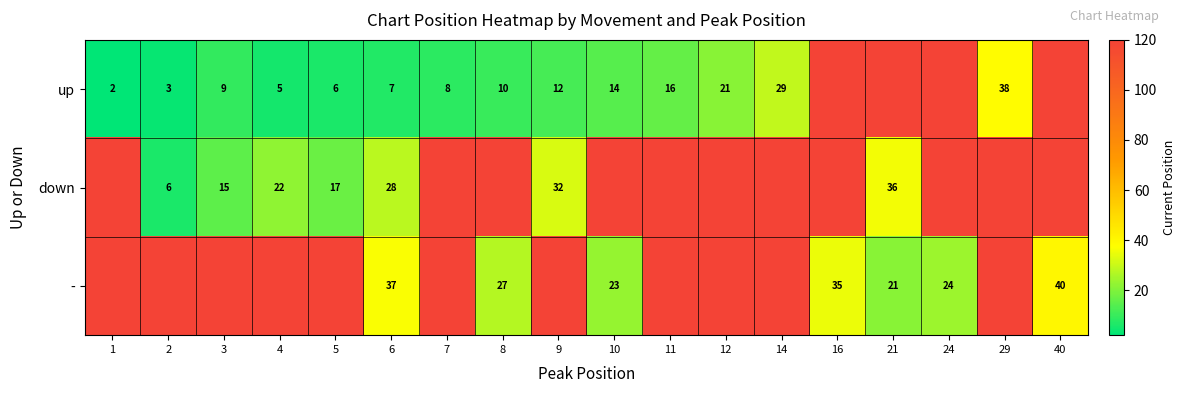

What is the total value across all series at 4?

147